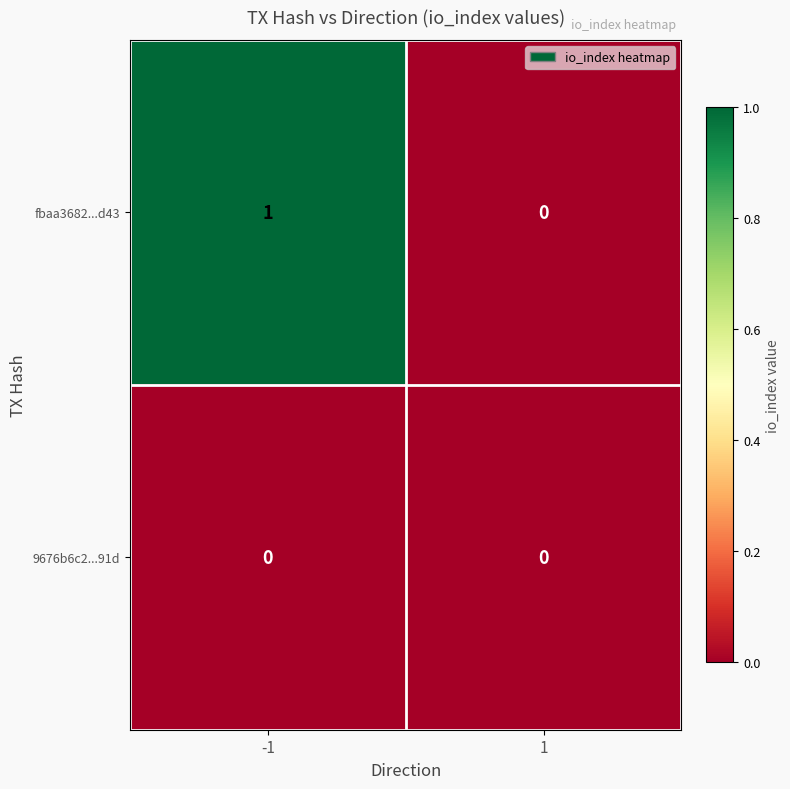

What is the total value across all series at -1?

1